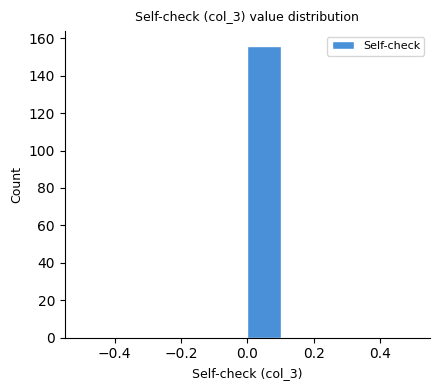

Reading left to right, transcribe this chart: for each bar, give the range it covers on the x-axis and its height. The values are not printed on the chart, so give them approximately, as read against the axis.

-0.5 to -0.4: 0
-0.4 to -0.3: 0
-0.3 to -0.2: 0
-0.2 to -0.1: 0
-0.1 to 0.0: 0
0.0 to 0.1: 156
0.1 to 0.2: 0
0.2 to 0.3: 0
0.3 to 0.4: 0
0.4 to 0.5: 0